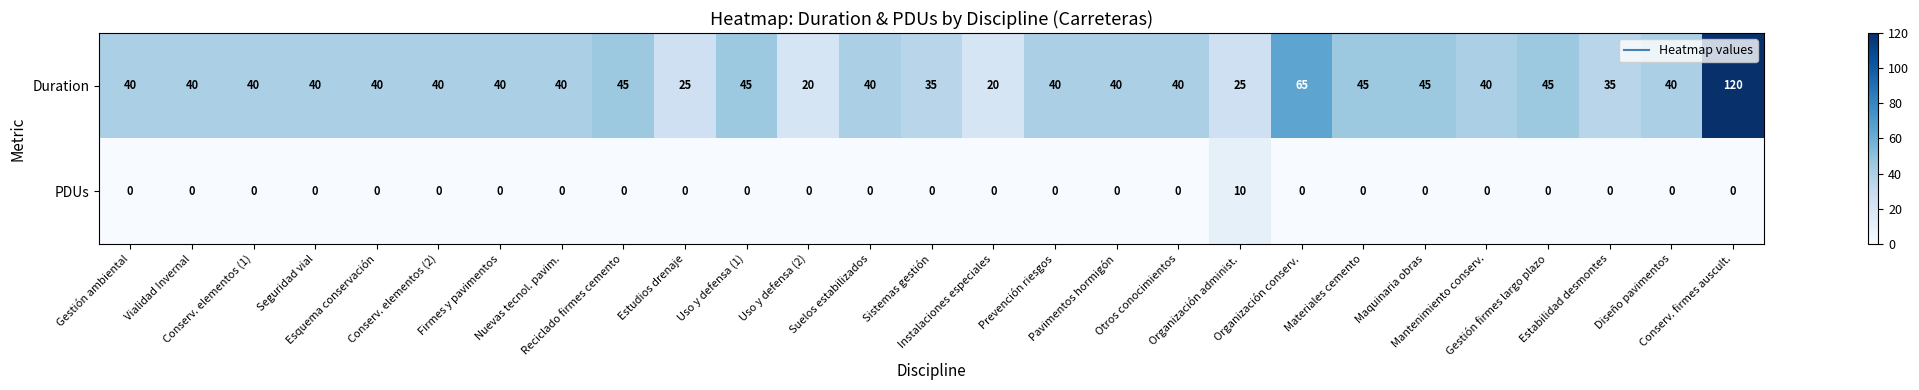

Which series has the largest total across all categories?

Duration